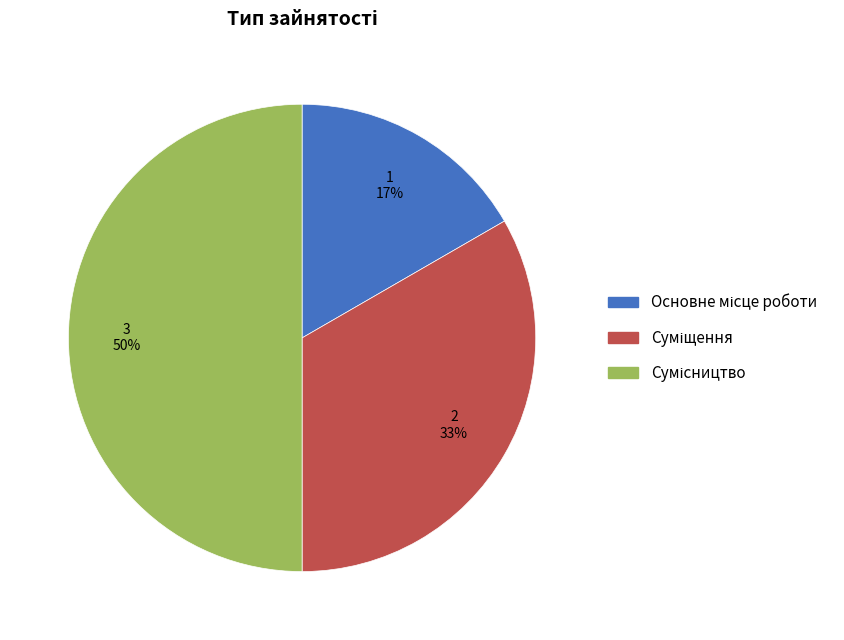

To the nearest percent, what is the average slice percentage?

33%